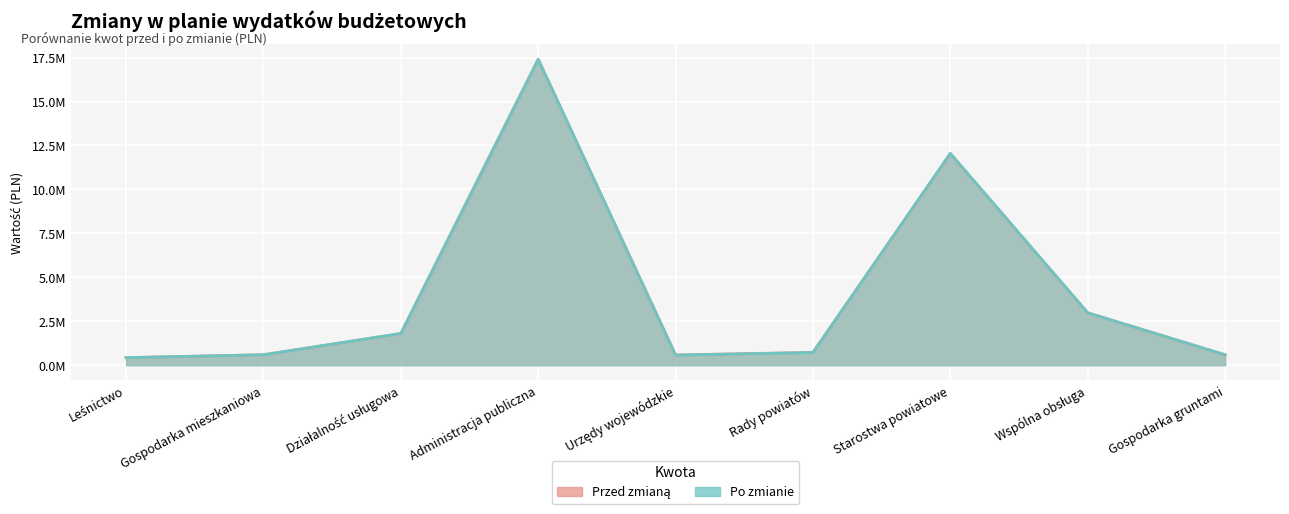

How many interior local valleys does the Przed zmianą series have?

1